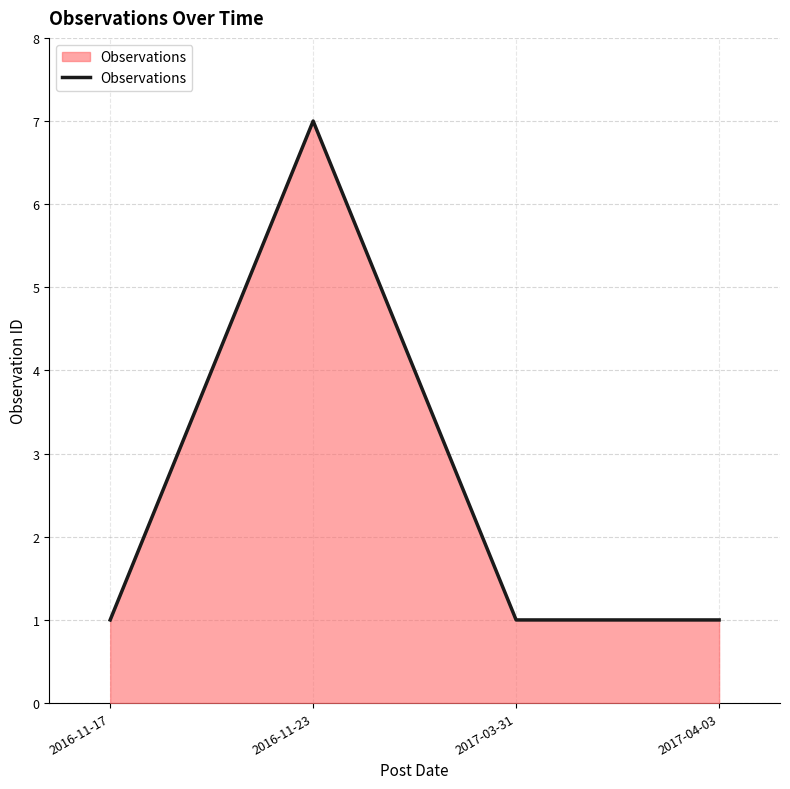

What is the sum of the values at 2016-11-17 and 2017-04-03?

2